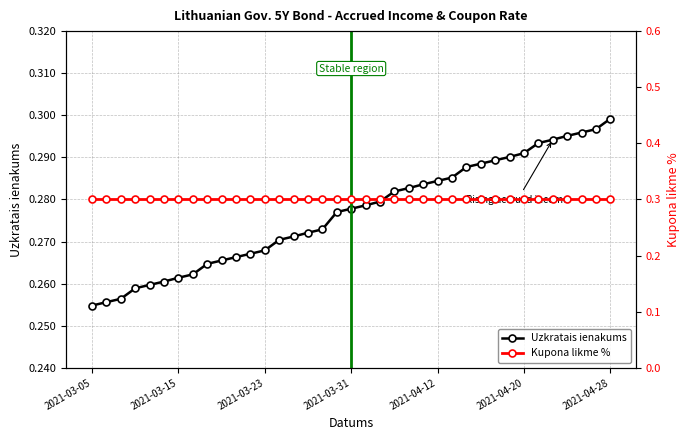

The value of Kupona likme % at 2021-04-12 is 0.1. True or false?

False